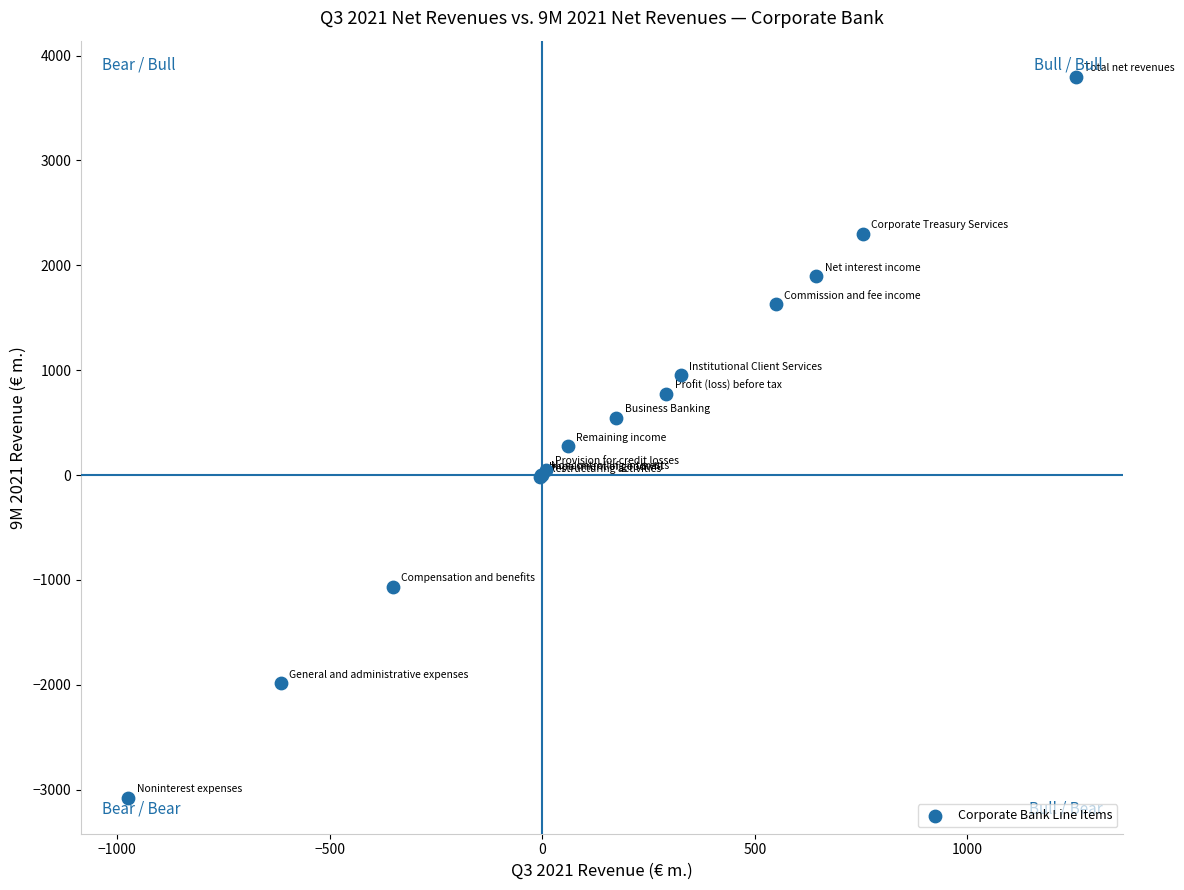

What Y value in the scatter plot is closest to 361?

273.2